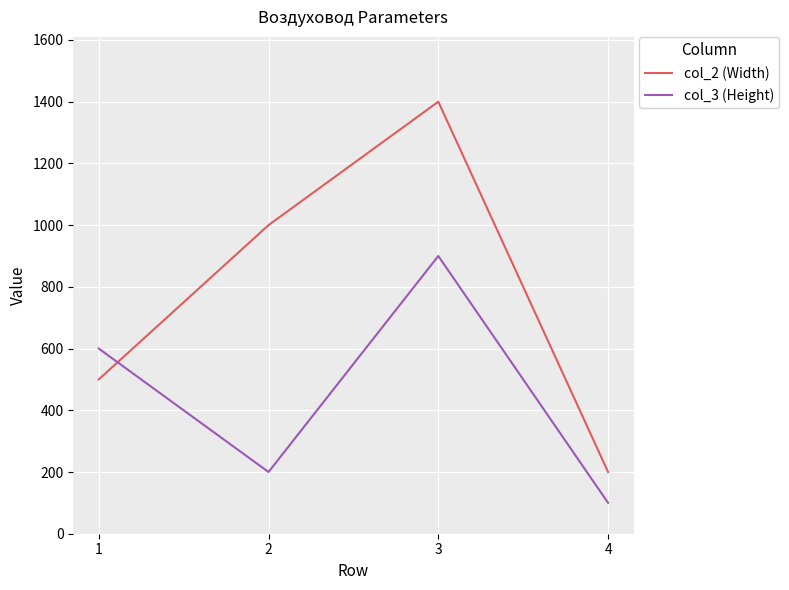

Count the number of data series in this chart.

2